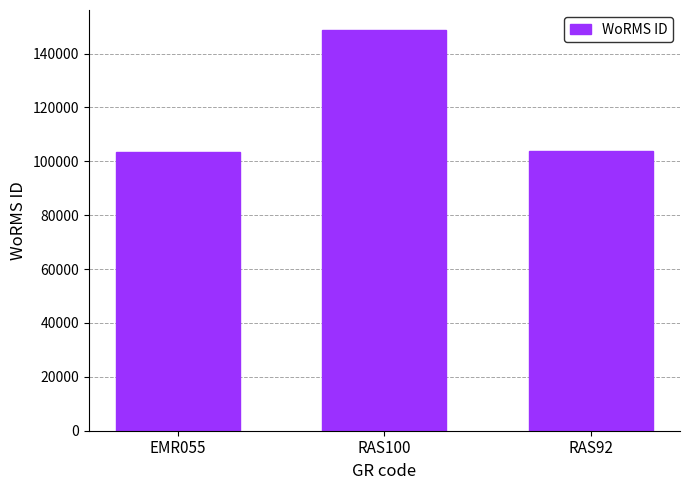

What is the change in value from RAS100 to RAS92?

-45056